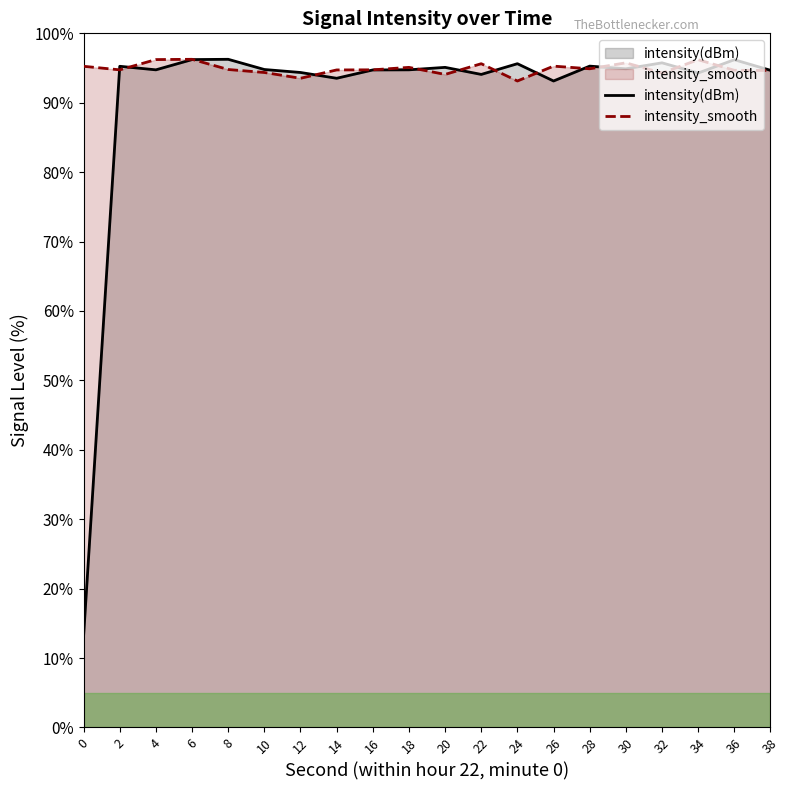

True or false: intensity(dBm) and intensity_smooth cross at least once.

True